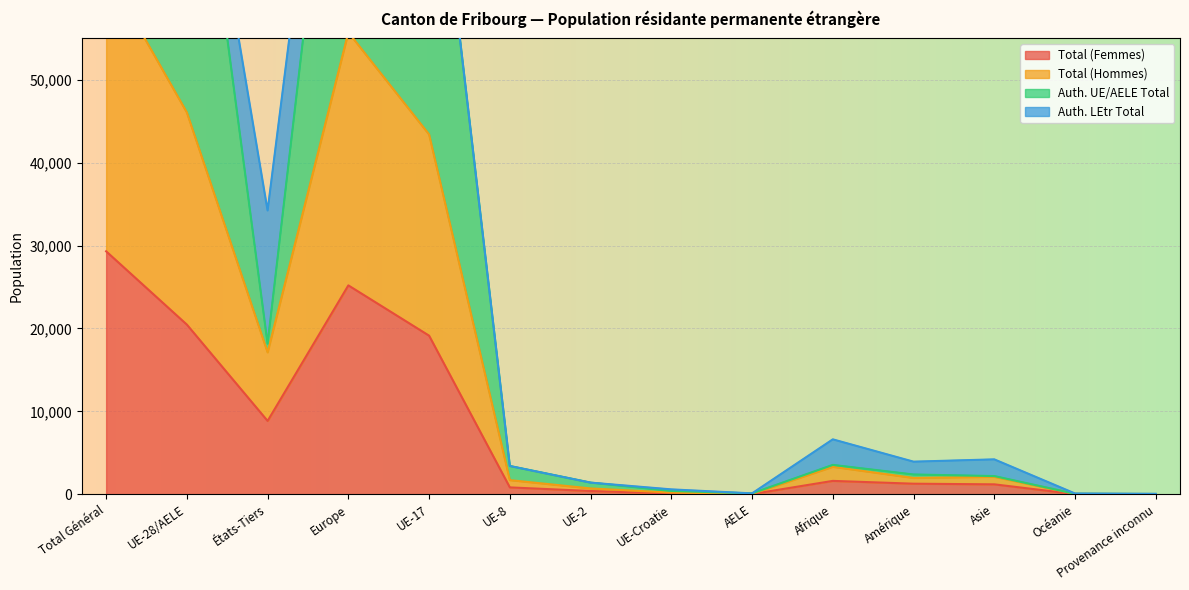

What is the difference between the highest and lowest values at UE-28/AELE?

71663